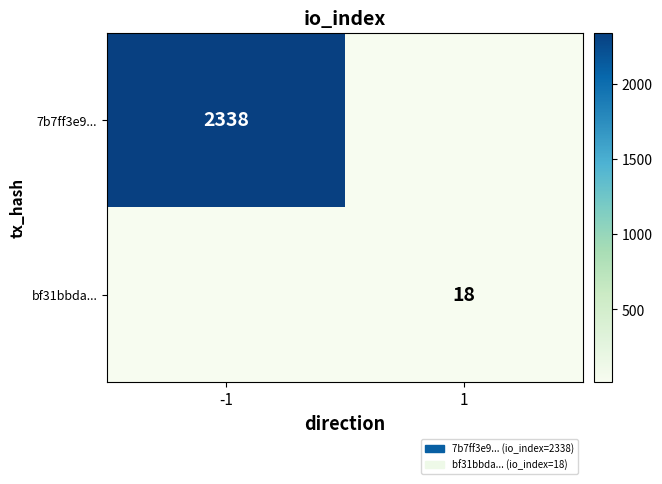

Is the value of bf31bbda... at 1 greater than the value of 7b7ff3e9... at -1?

No